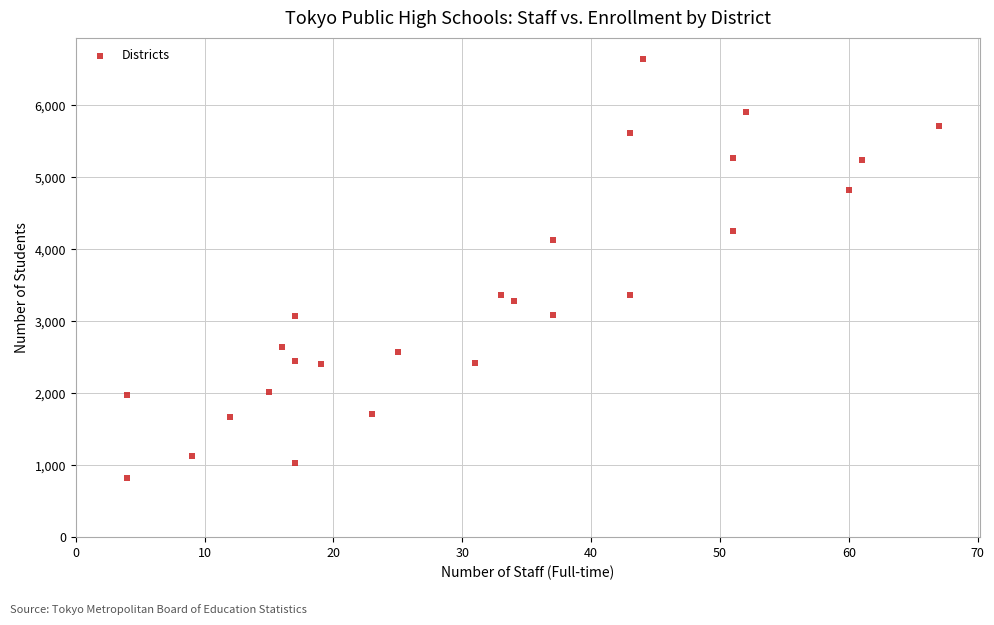

What is the range of X values (max minus min)?

63